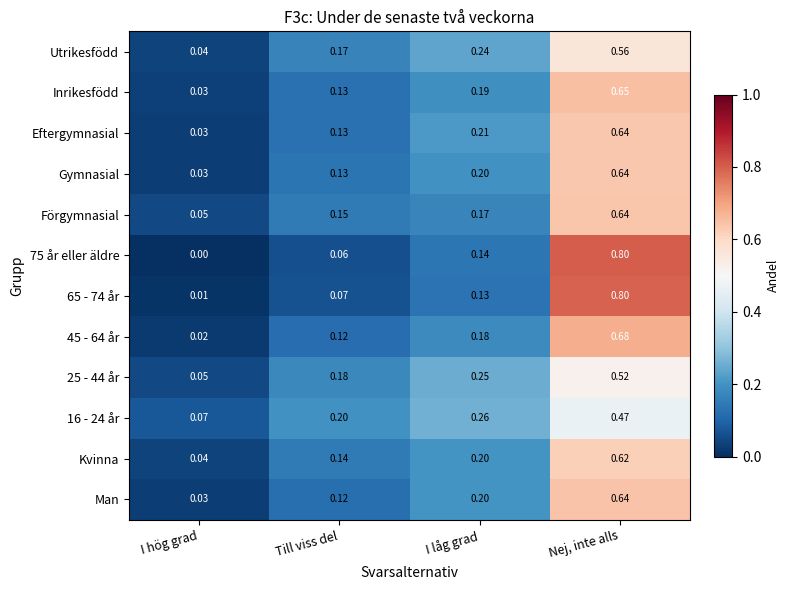

At which category is the sum across all series the highest?

Nej, inte alls